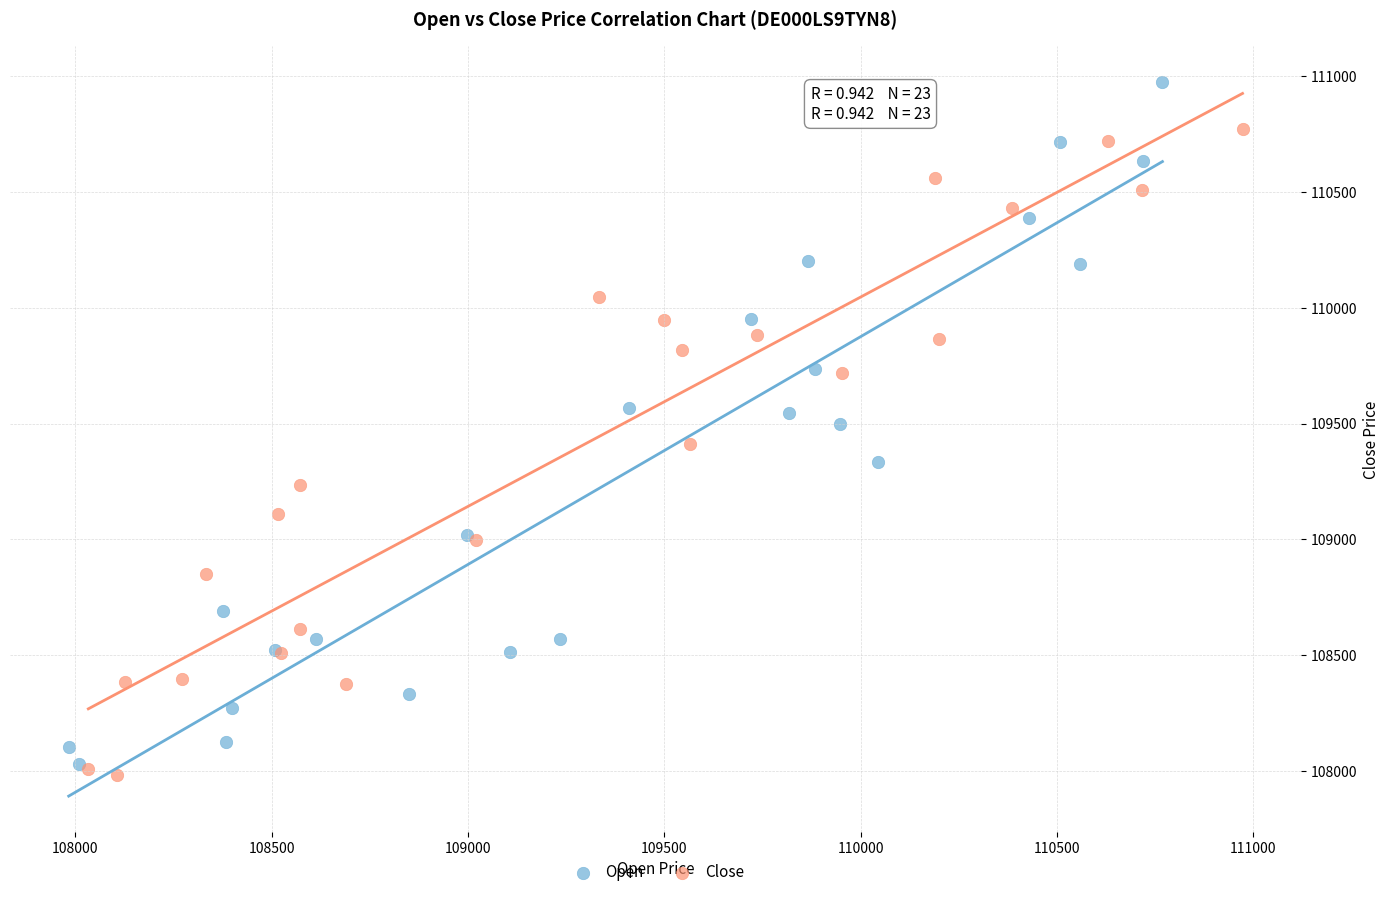

What are all the series names shown in the legend?

Open, Close